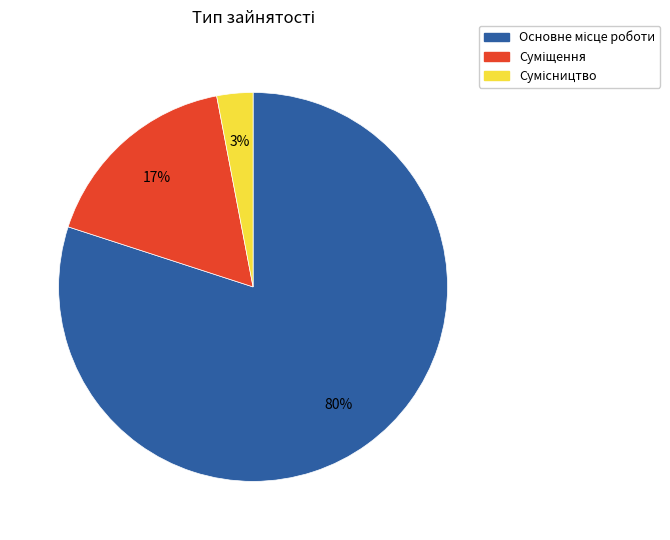

Is there a majority slice in this chart?

Yes